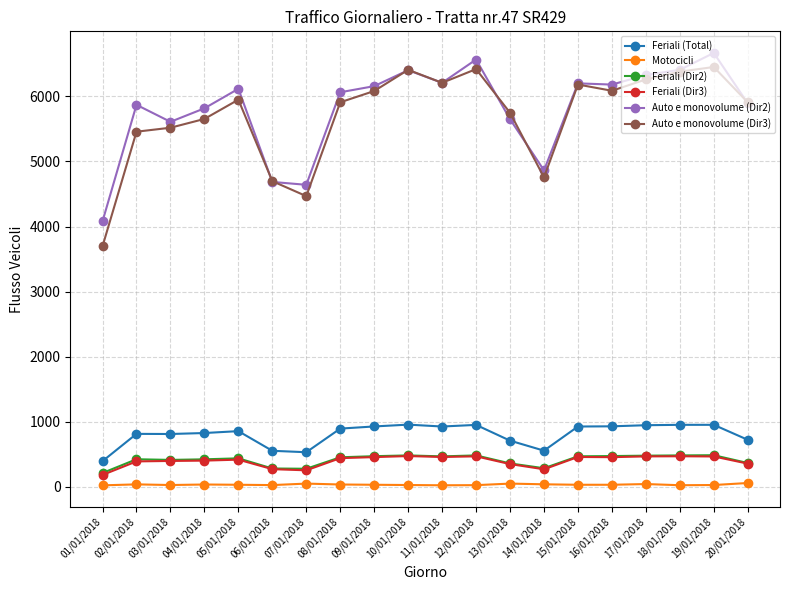

What are all the series names shown in the legend?

Feriali (Total), Motocicli, Feriali (Dir2), Feriali (Dir3), Auto e monovolume (Dir2), Auto e monovolume (Dir3)